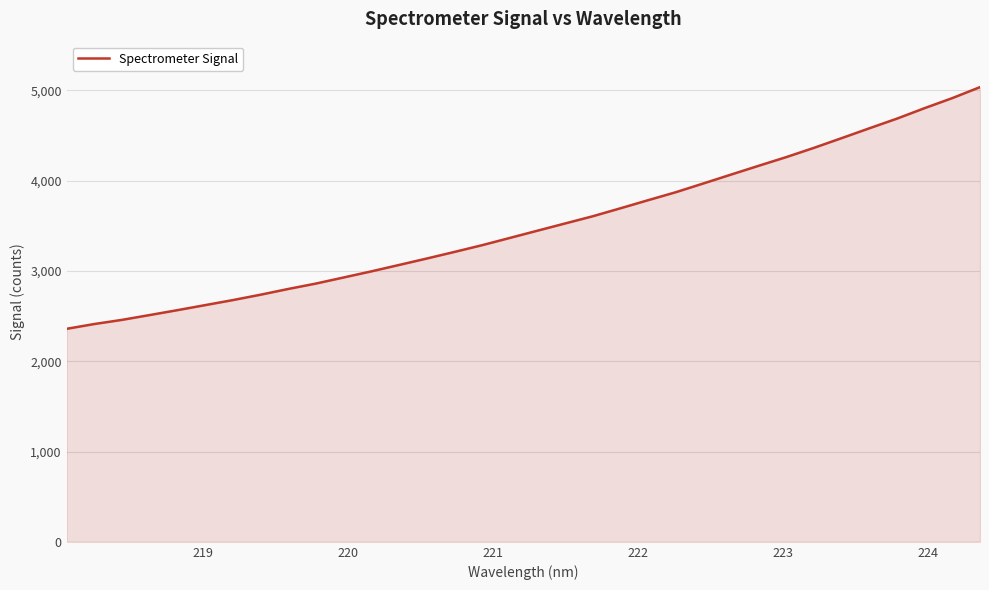

How many lines are shown in the chart?

1